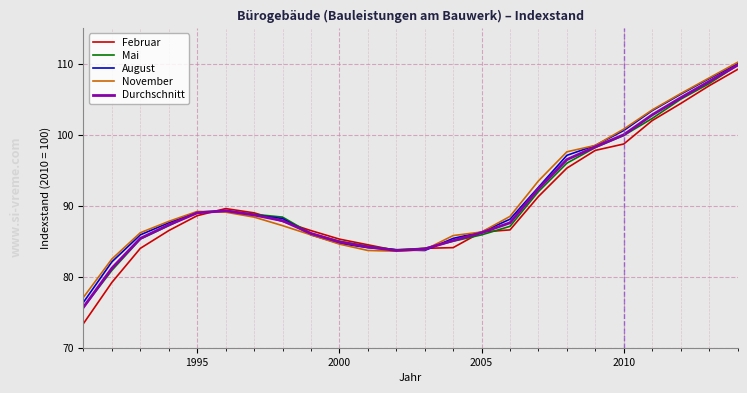

What is the smallest value displayed?

73.4